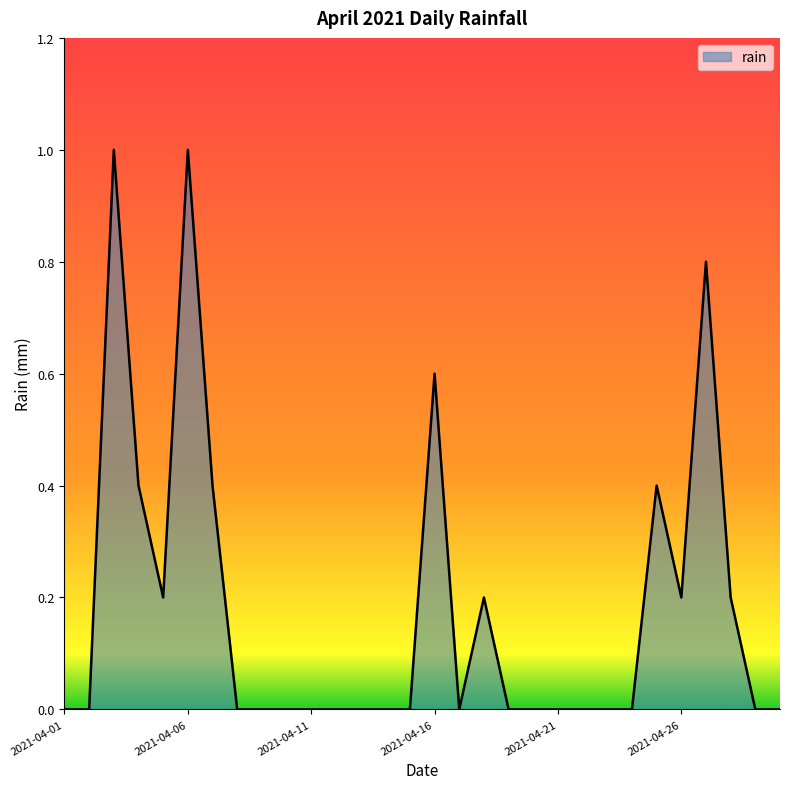

What is the difference between the maximum and minimum values?

1.0